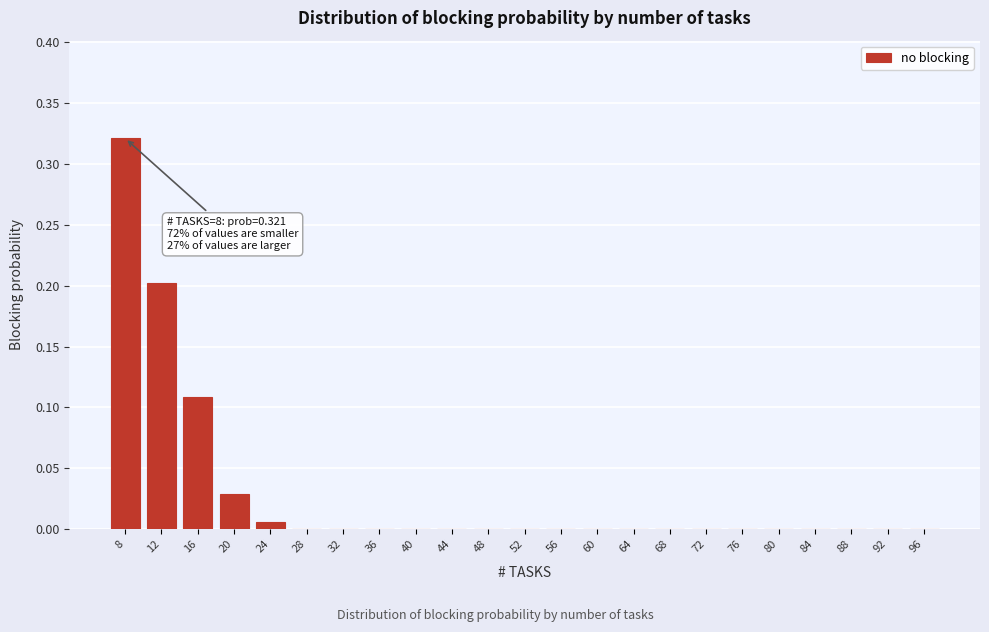

The value at 32 is 0.0. True or false?

True